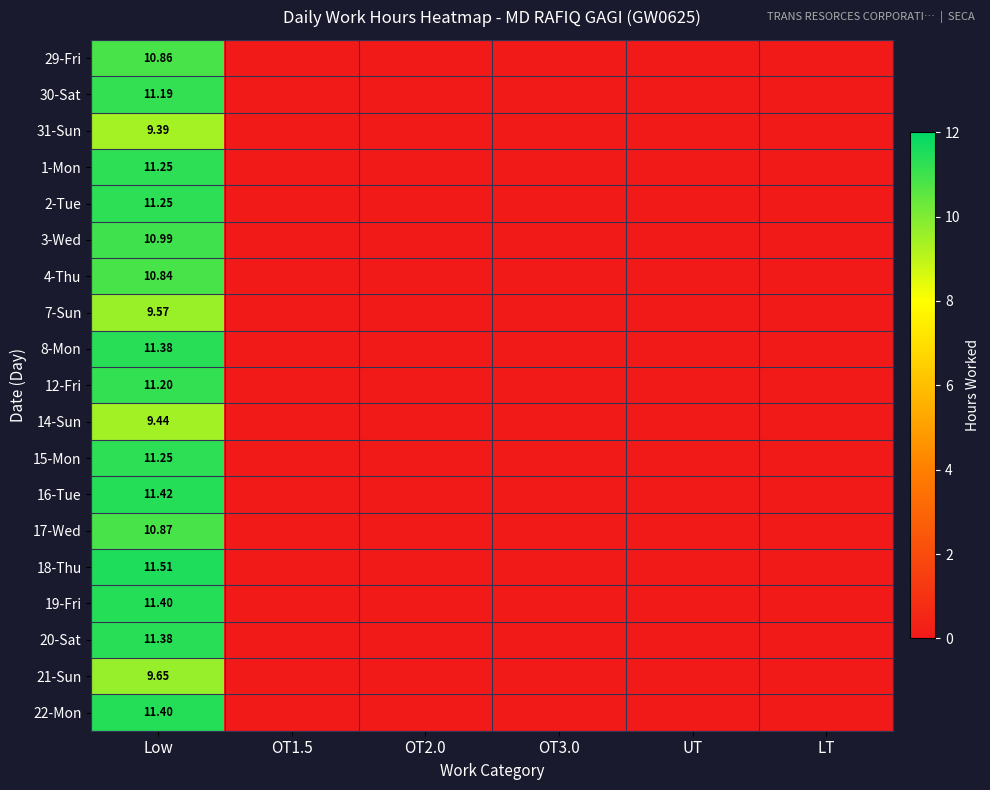

What is the difference between the maximum and minimum values in the 22-Mon series?

11.4